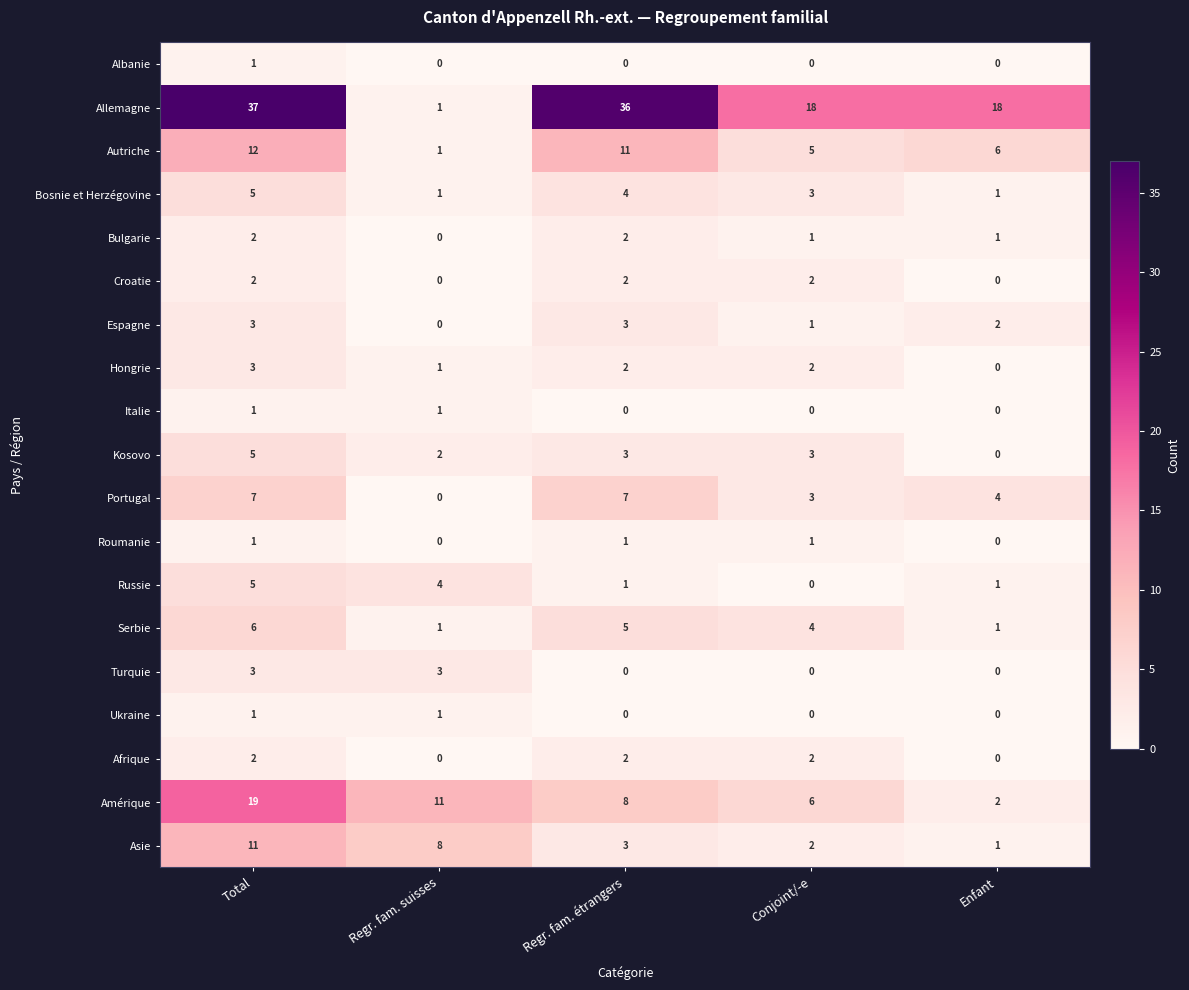

What is the spread (max minus min) of values at Conjoint/-e?

18